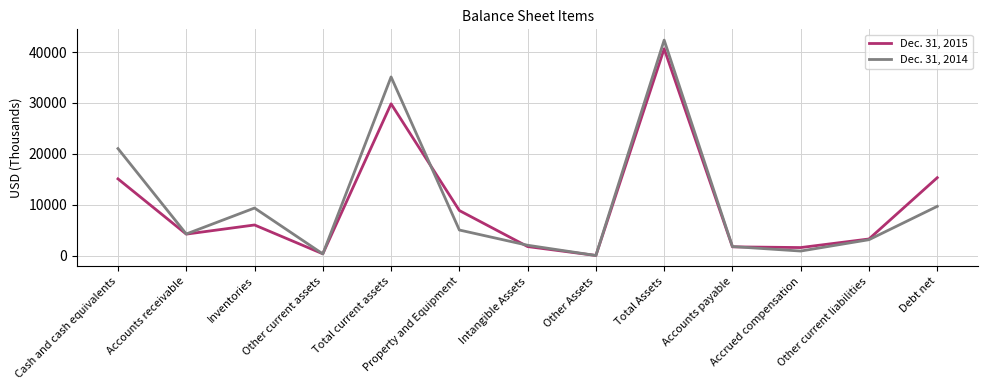

What is the maximum value shown in the chart?

42339